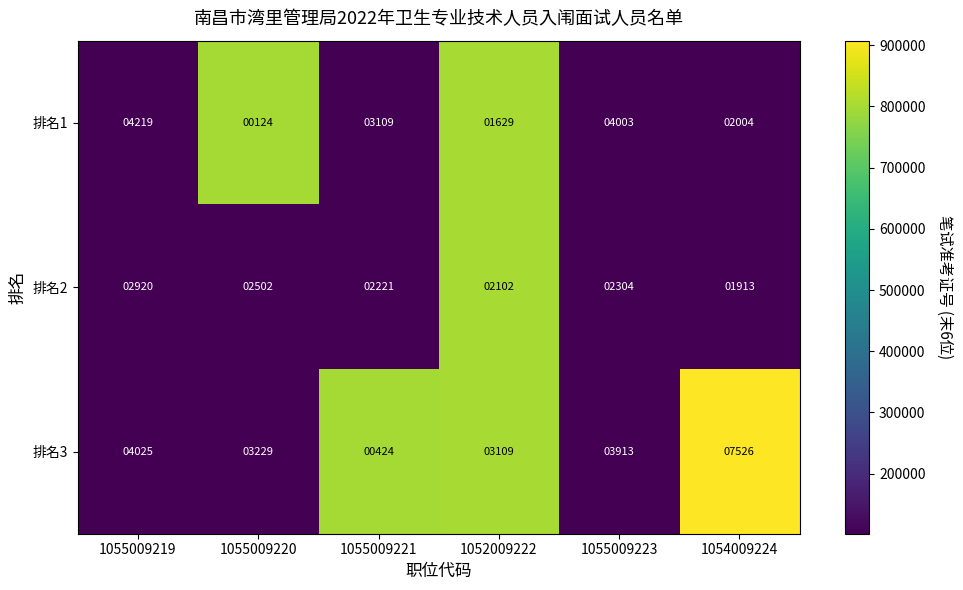

Which series has the largest range (max minus min)?

排名3